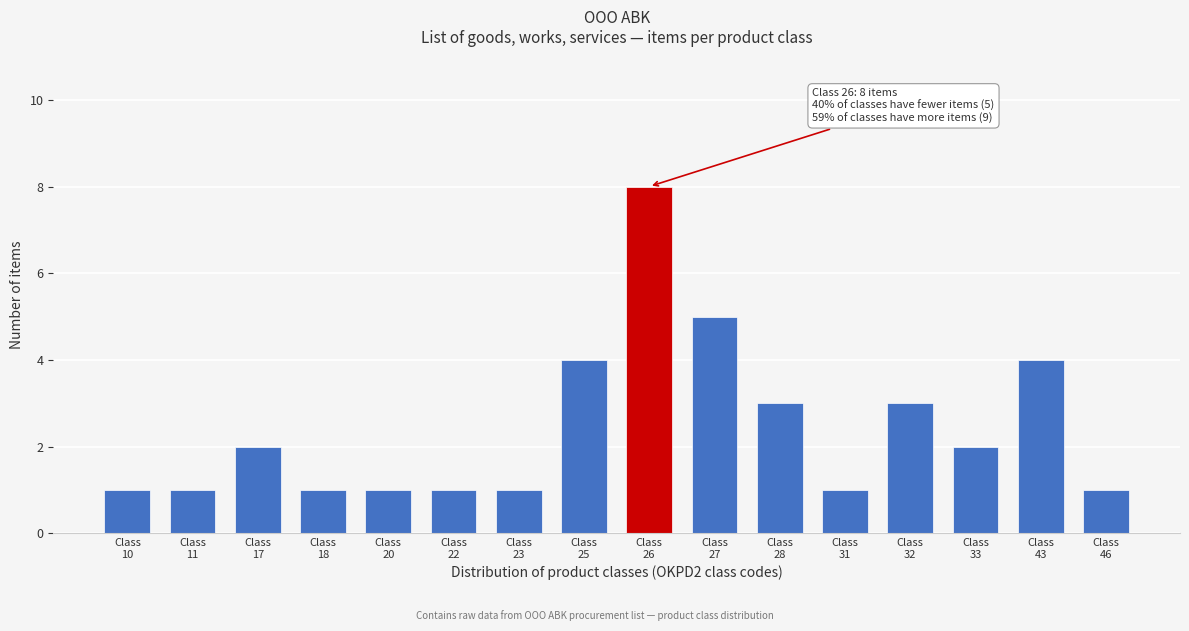

Reading left to right, transcribe all the data shown in this chart.

1	1	2	1	1	1	1	4	8	5	3	1	3	2	4	1